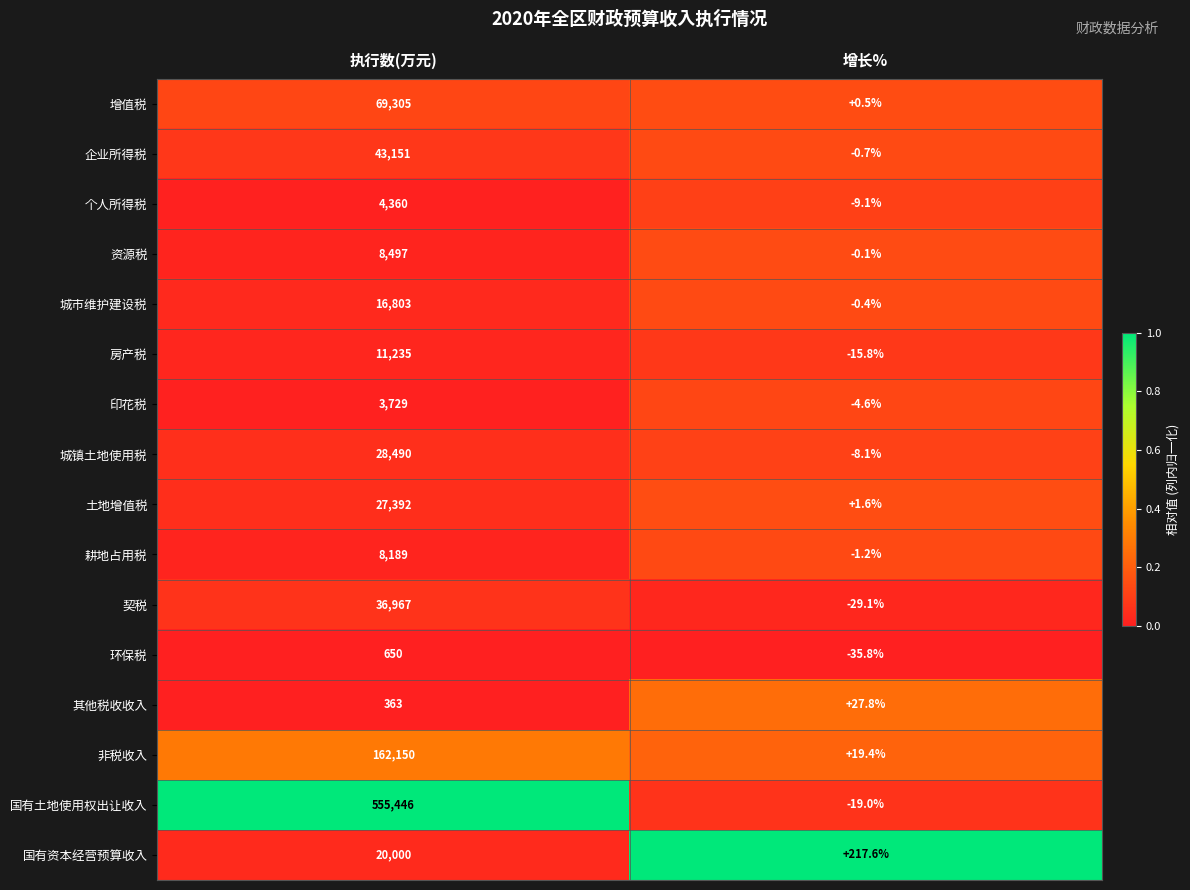

What is the sum of all 企业所得税 values?

43150.3